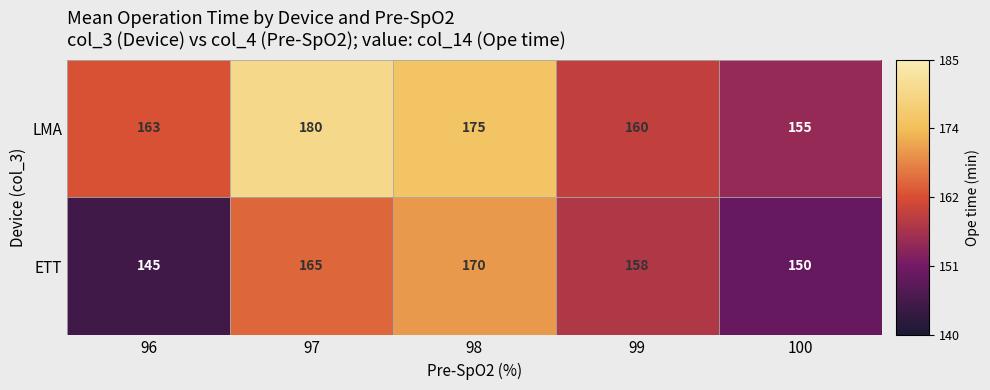

At 96, list the series in order from smallest to largest.

ETT, LMA